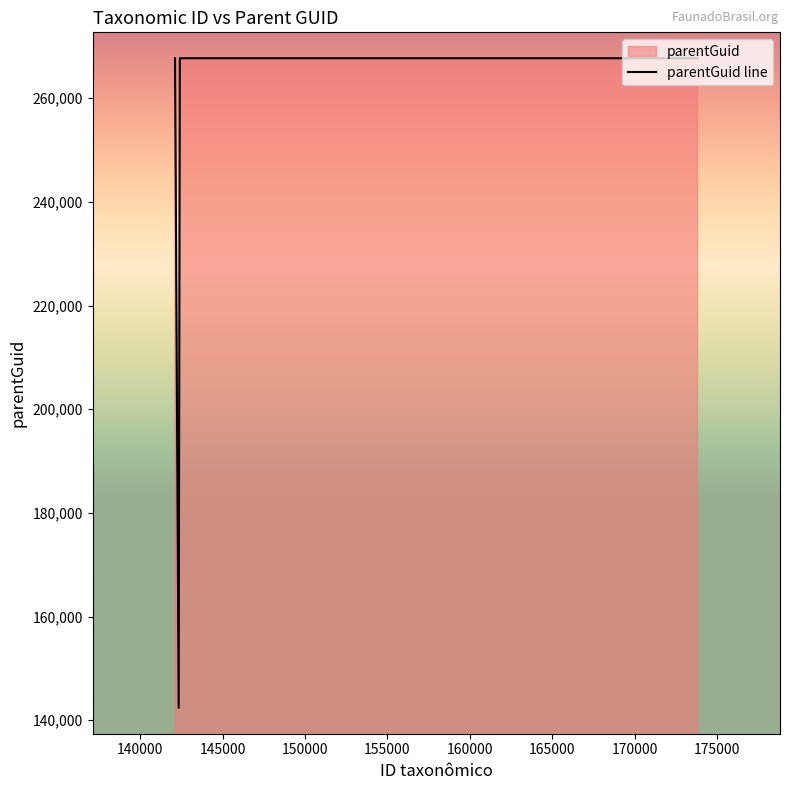

How many lines are shown in the chart?

1